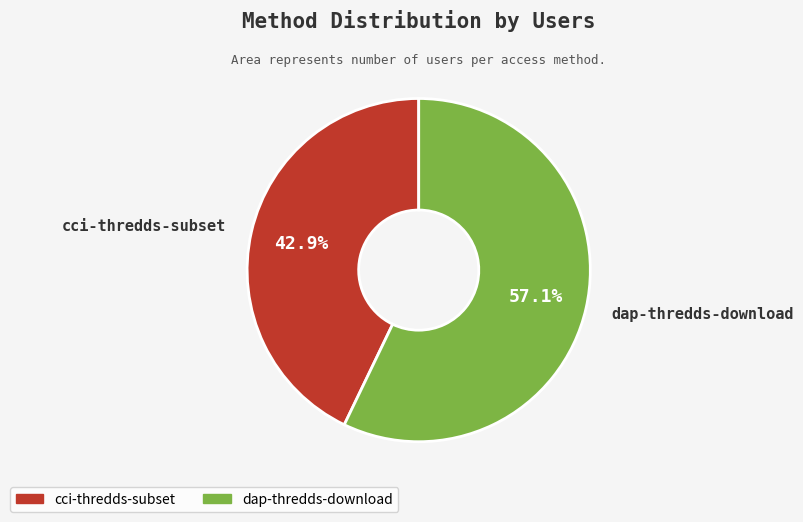

What is the ratio of the value at dap-thredds-download to the value at cci-thredds-subset?

1.3